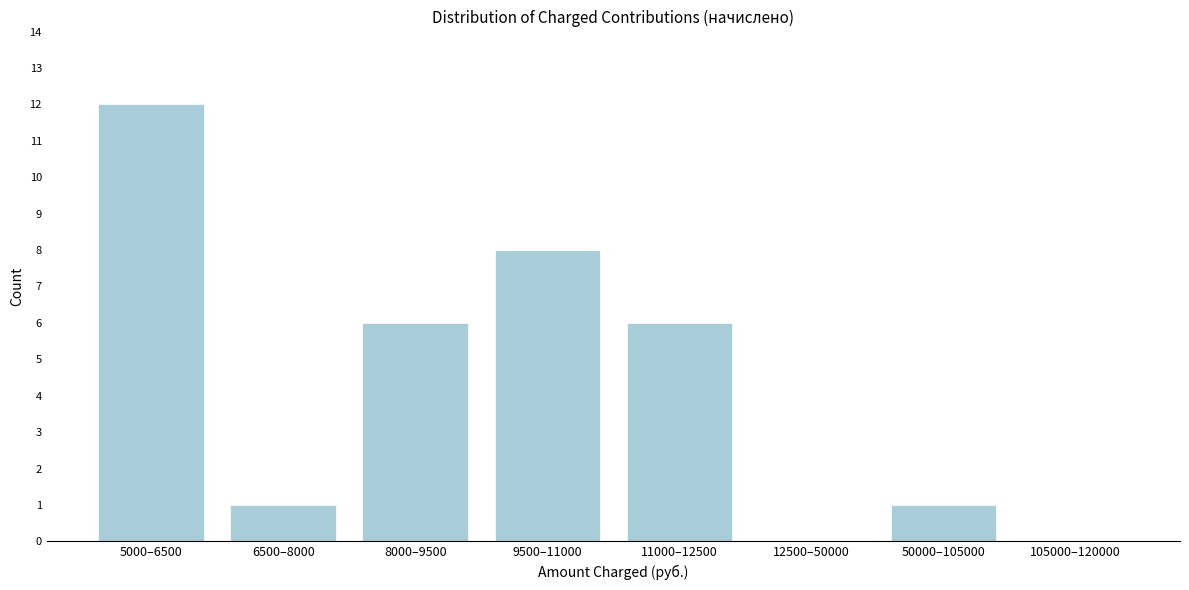

Reading right to left, extract all data points from this chart.

105000–120000=0	50000–105000=1	12500–50000=0	11000–12500=6	9500–11000=8	8000–9500=6	6500–8000=1	5000–6500=12